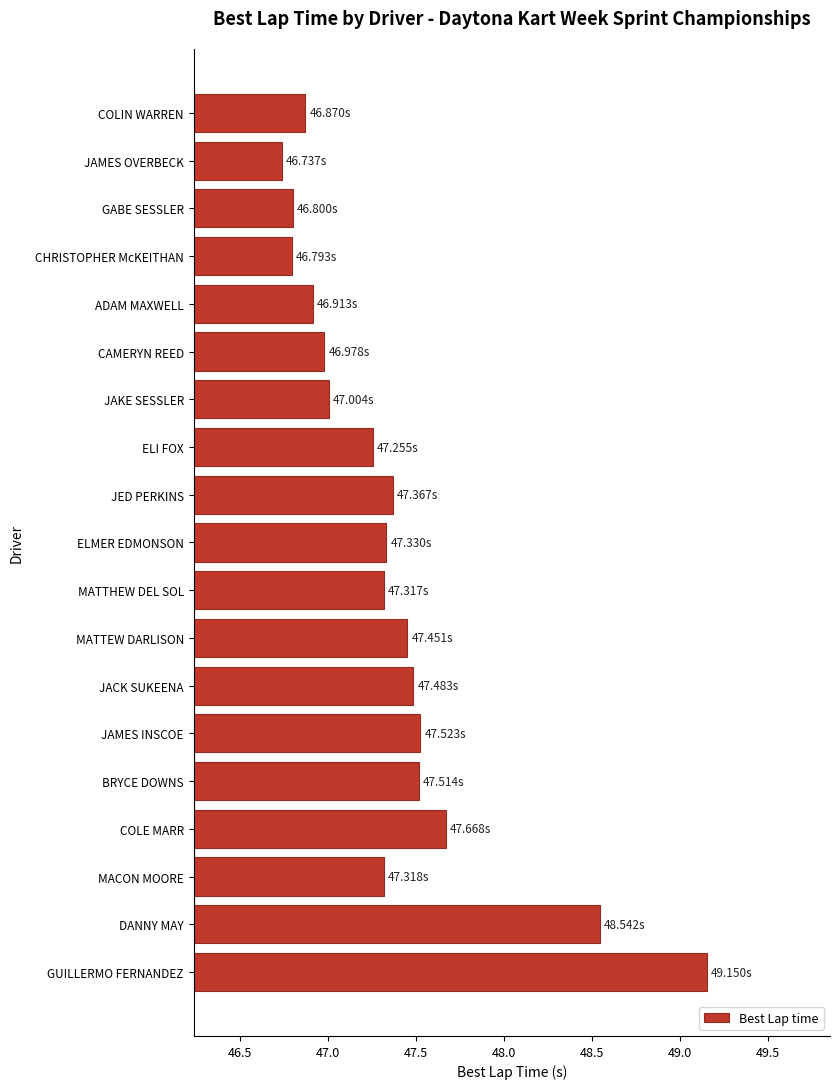

What is the ratio of the value at MATTEW DARLISON to the value at CAMERYN REED?

1.0